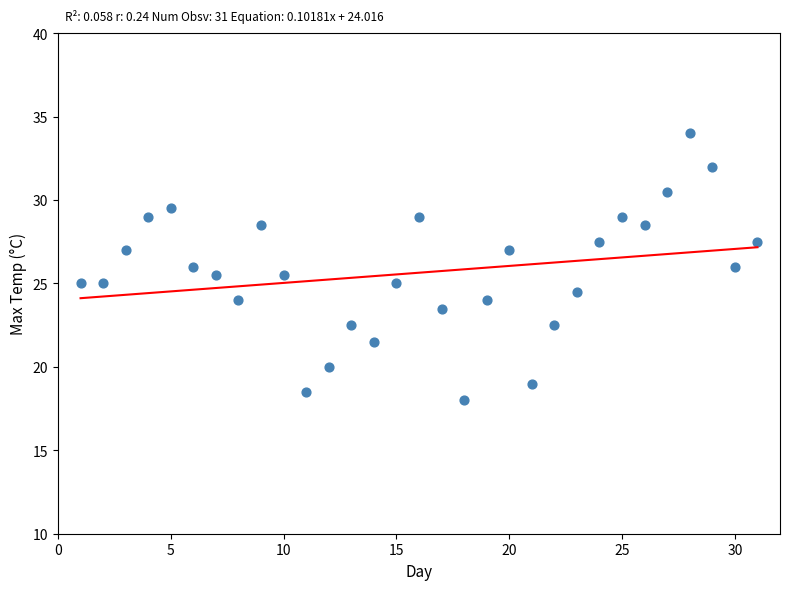

What is the range of Y values (max minus min)?

16.0